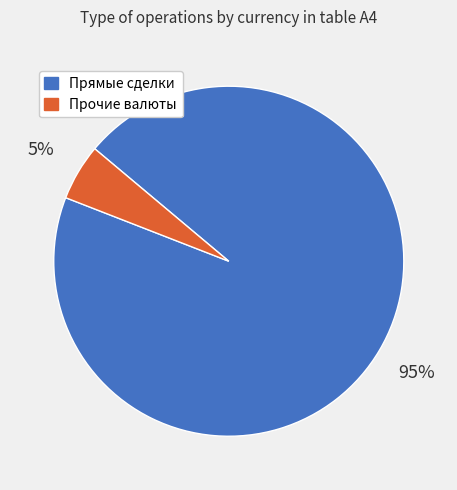

Is the sum of Прямые сделки and Прочие валюты greater than half?

Yes